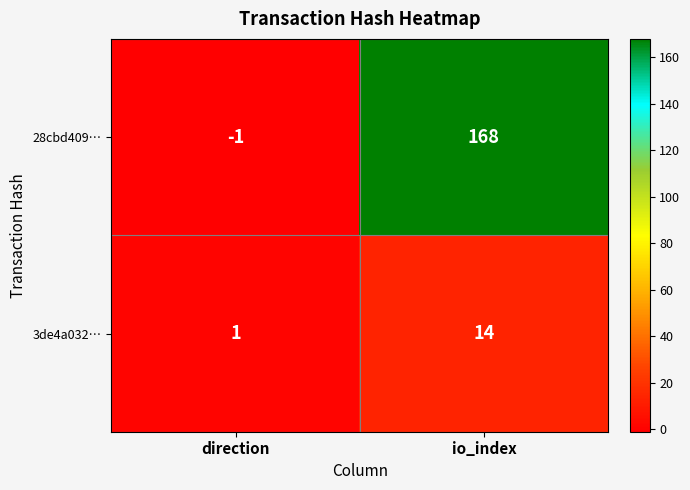

At which category does the chart reach its minimum across all series?

direction